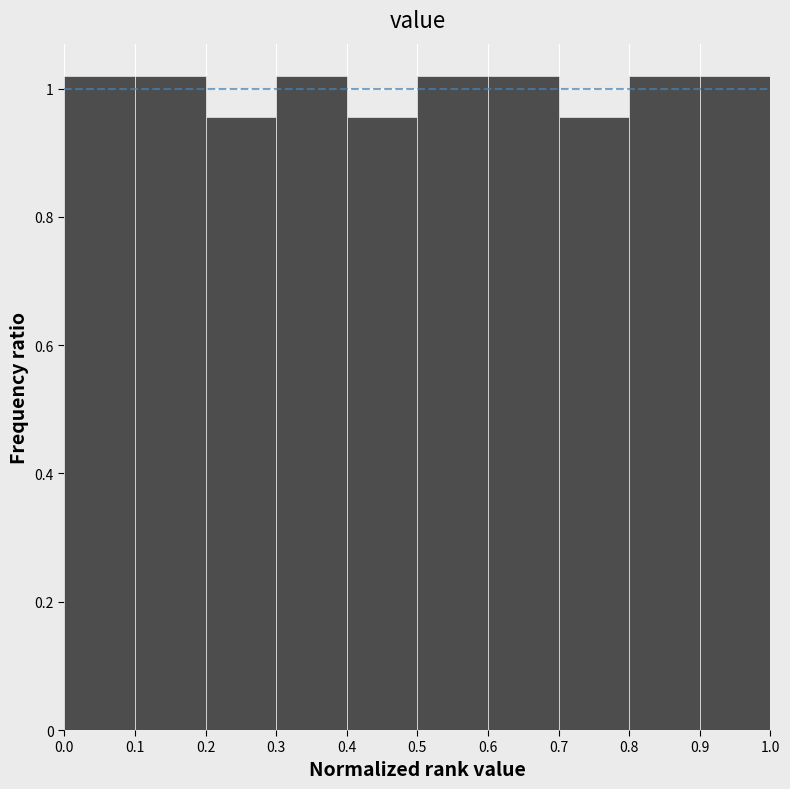

Reading left to right, transcribe this chart: for each bar, give the range it covers on the x-axis and its height. The values are not printed on the chart, so give them approximately, as read against the axis.

0.0 to 0.1: 1.02
0.1 to 0.2: 1.02
0.2 to 0.3: 0.96
0.3 to 0.4: 1.02
0.4 to 0.5: 0.96
0.5 to 0.6: 1.02
0.6 to 0.7: 1.02
0.7 to 0.8: 0.96
0.8 to 0.9: 1.02
0.9 to 1.0: 1.02